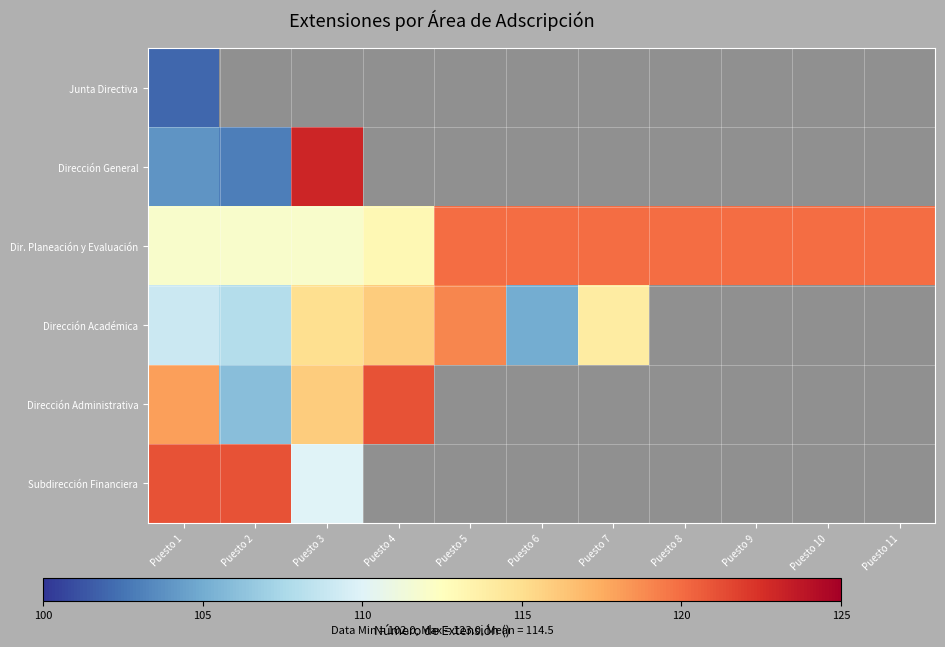

At which category is the sum across all series the highest?

Puesto 1